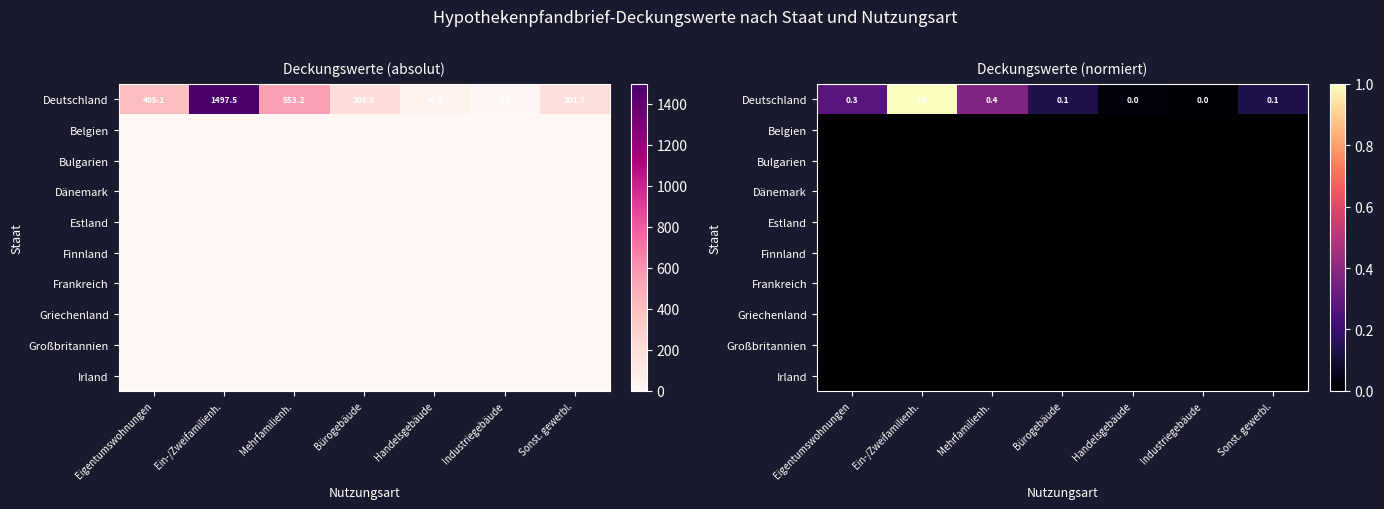

What is the total value across all series at Bürogebäude?

0.1